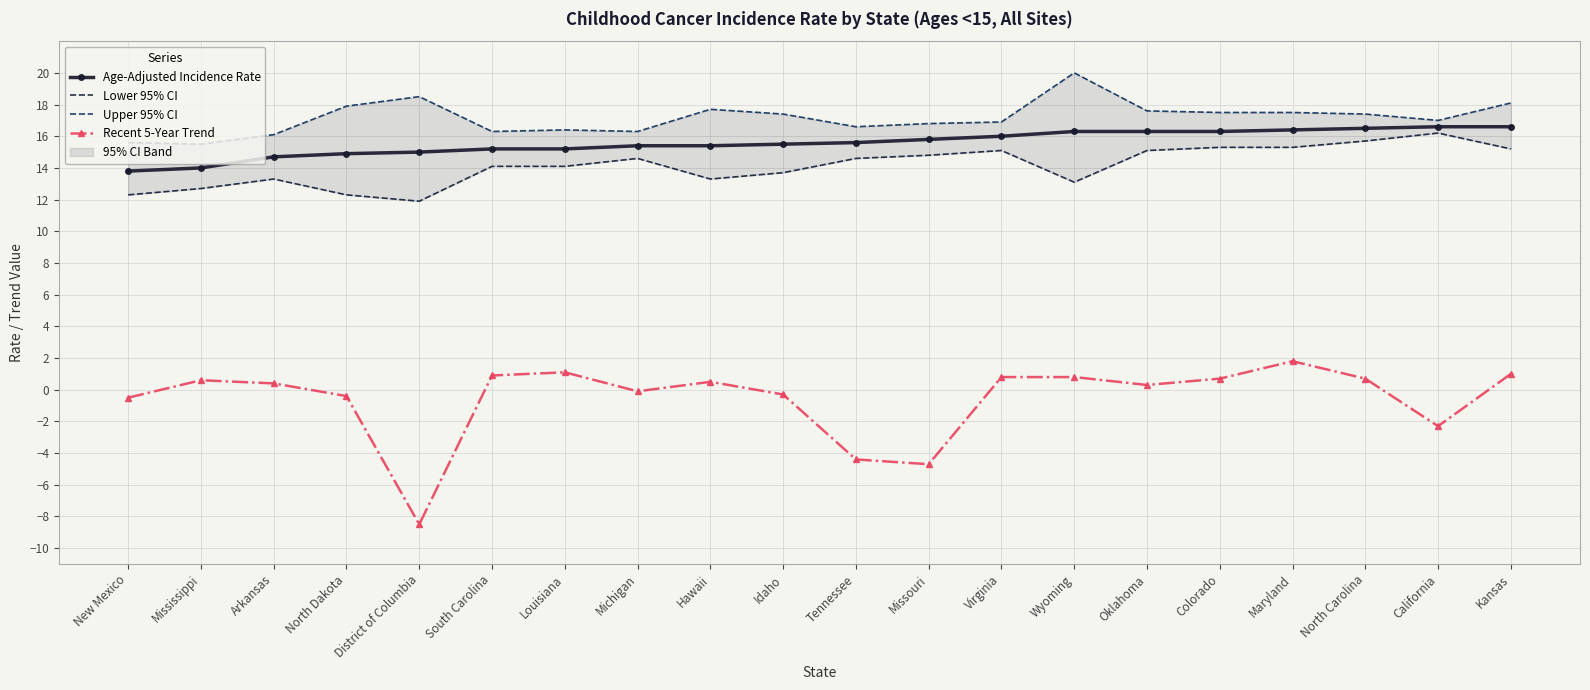

What is the difference between the maximum and minimum values in the Upper 95% CI series?

4.5